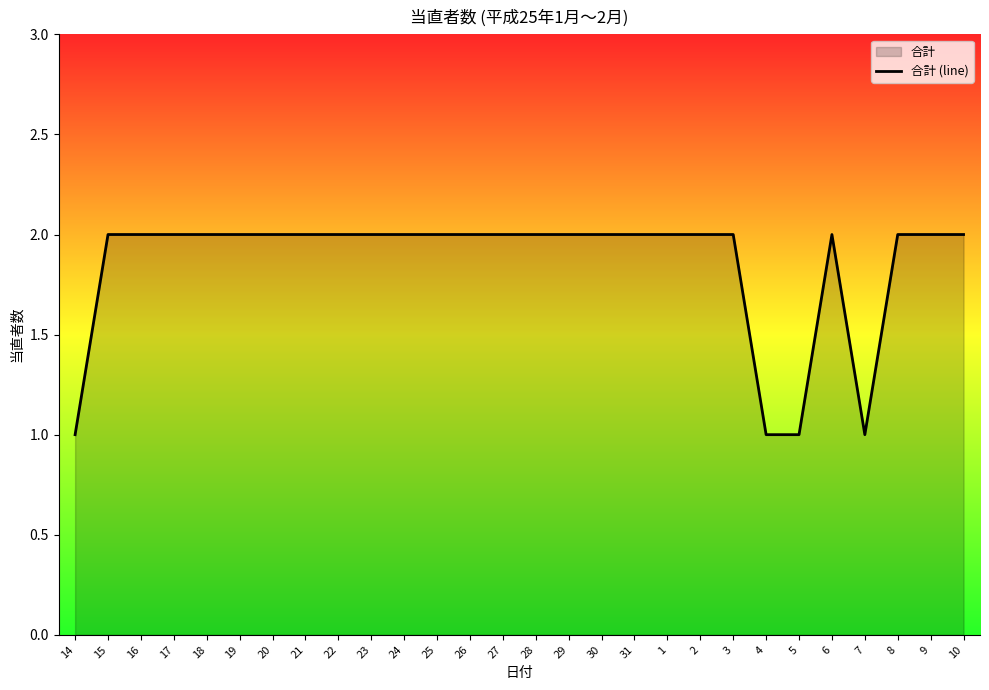

Reading right to left, what are all the values shown in this chart?

2	2	2	1	2	1	1	2	2	2	2	2	2	2	2	2	2	2	2	2	2	2	2	2	2	2	2	1